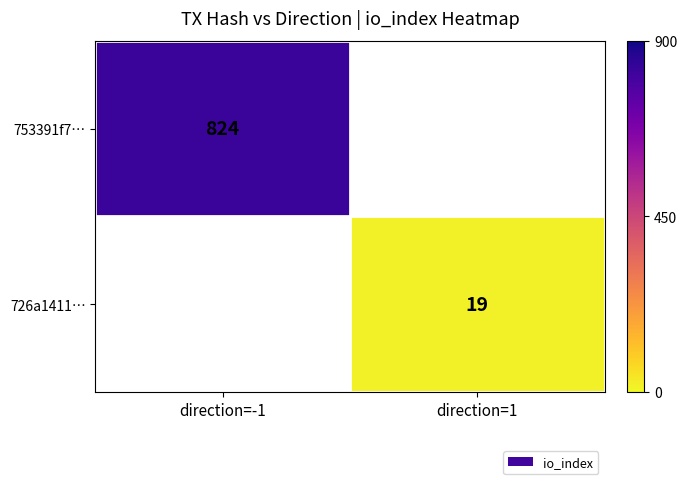

Is the value of 726a1411… at direction=1 greater than the value of 753391f7… at direction=-1?

No